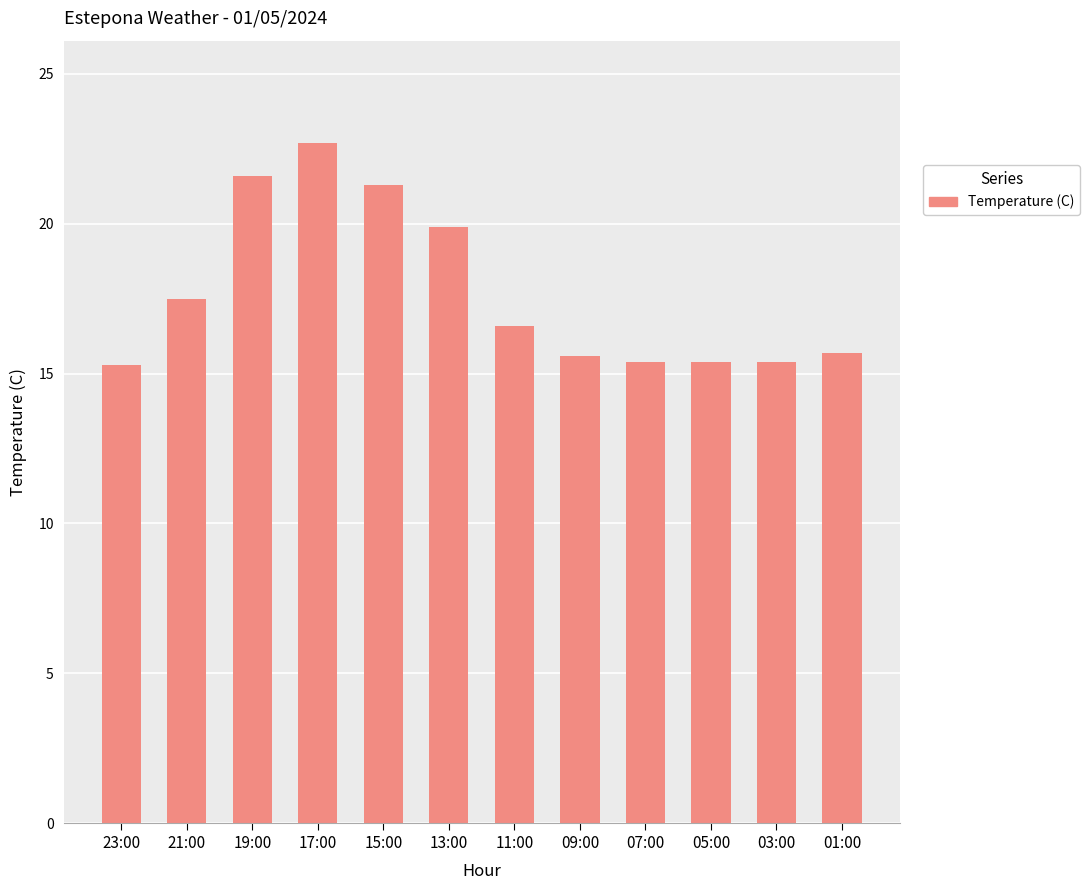

At which category does the chart reach its peak across all series?

17:00